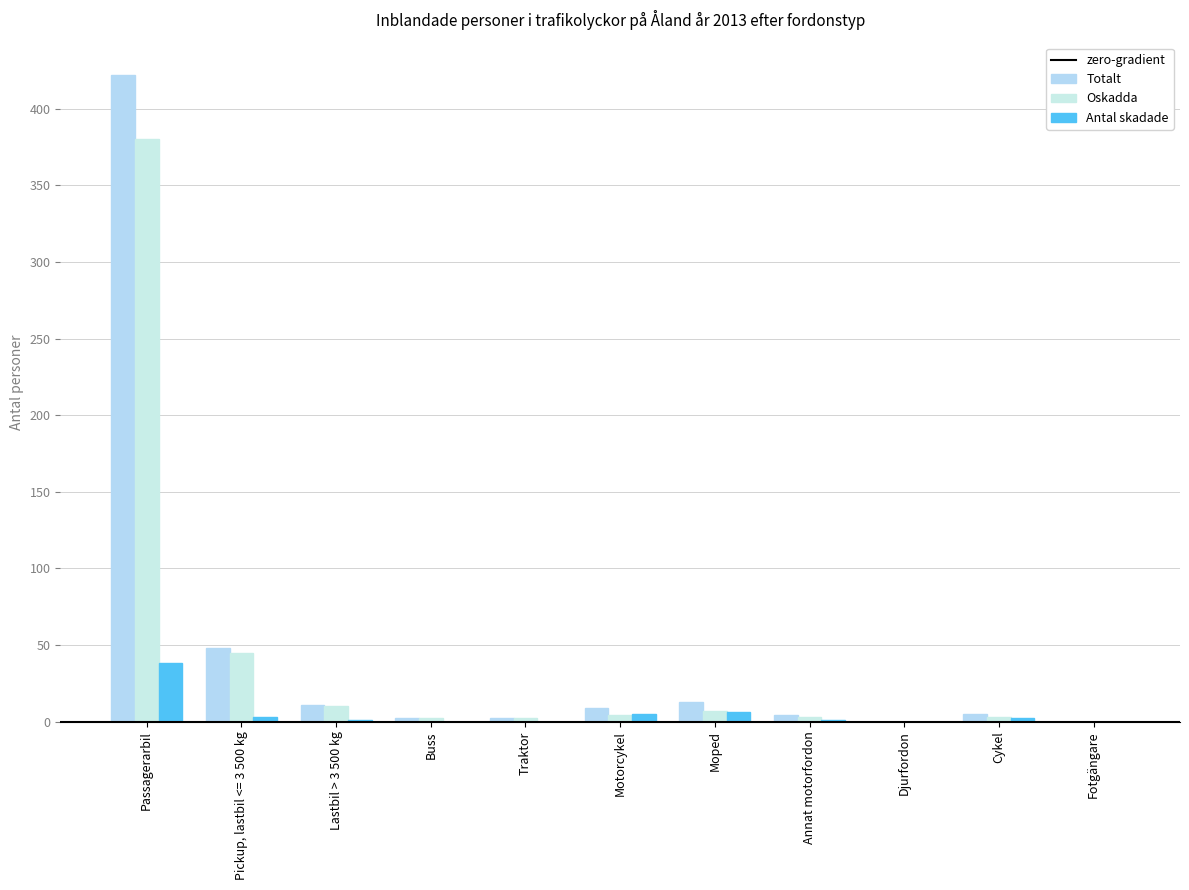

True or false: Oskadda has a value of 6 at Lastbil > 3 500 kg.

False